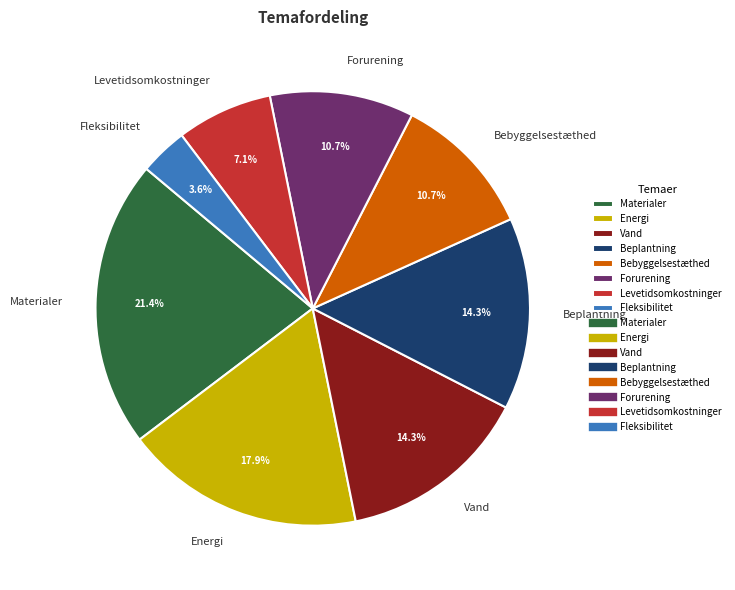

Do Forurening and Fleksibilitet together represent more than half of the pie?

No